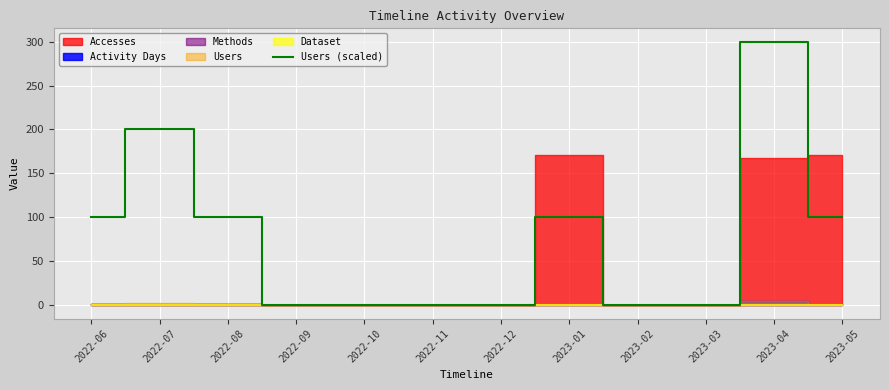

Reading left to right, extract all data points from this chart.

100	200	100	0	0	0	0	100	0	0	300	100